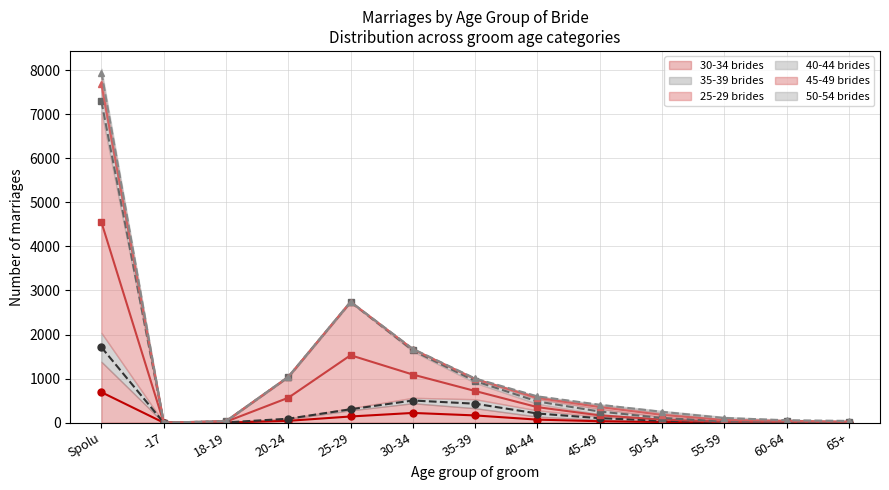

True or false: 45-49 brides (mid) and 25-29 brides (mid) intersect in this chart.

False